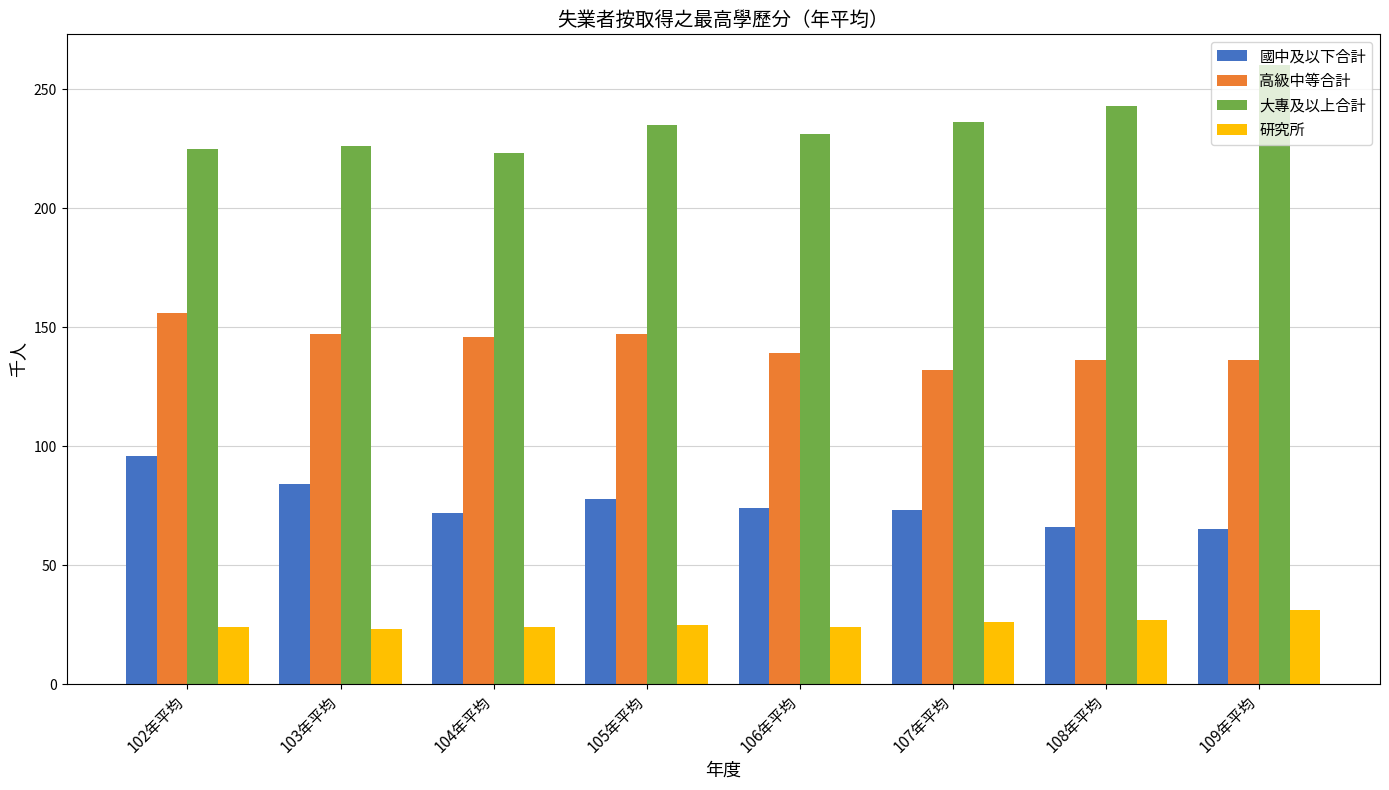

What is the label of the 6th bar from the left?

107年平均